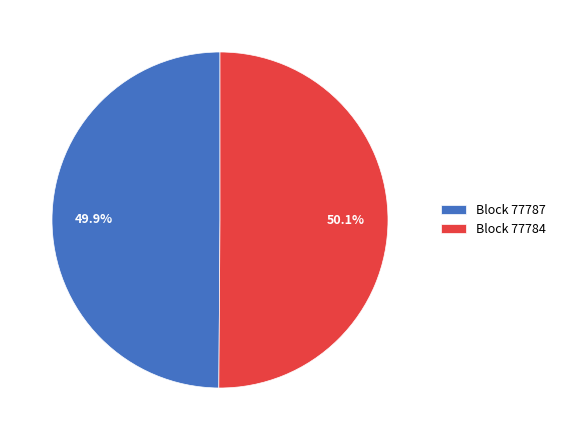

Is there a majority slice in this chart?

Yes